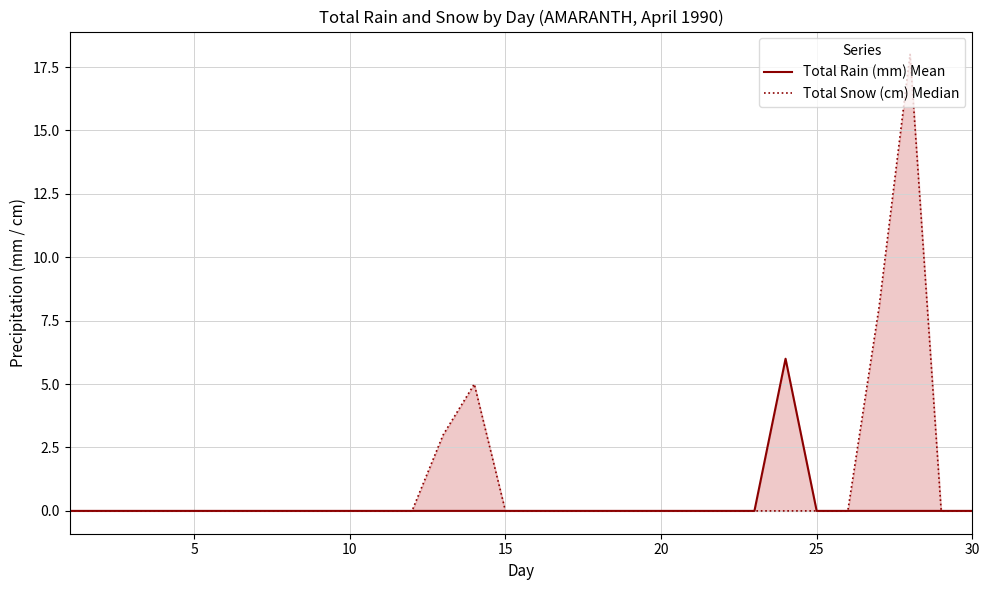

True or false: Total Rain (mm) Mean has more than 1 interior local peaks.

False